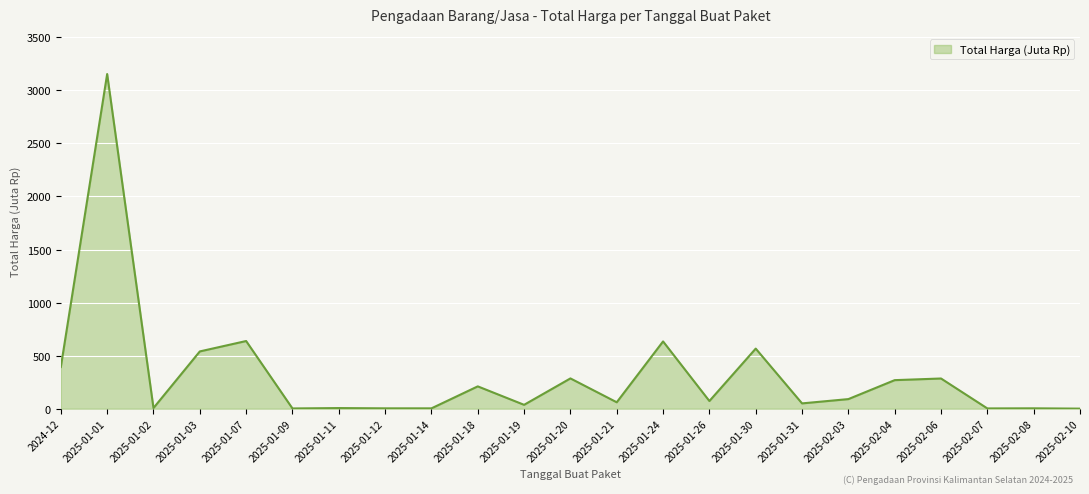

Does the chart display data point markers on the line(s)?

No